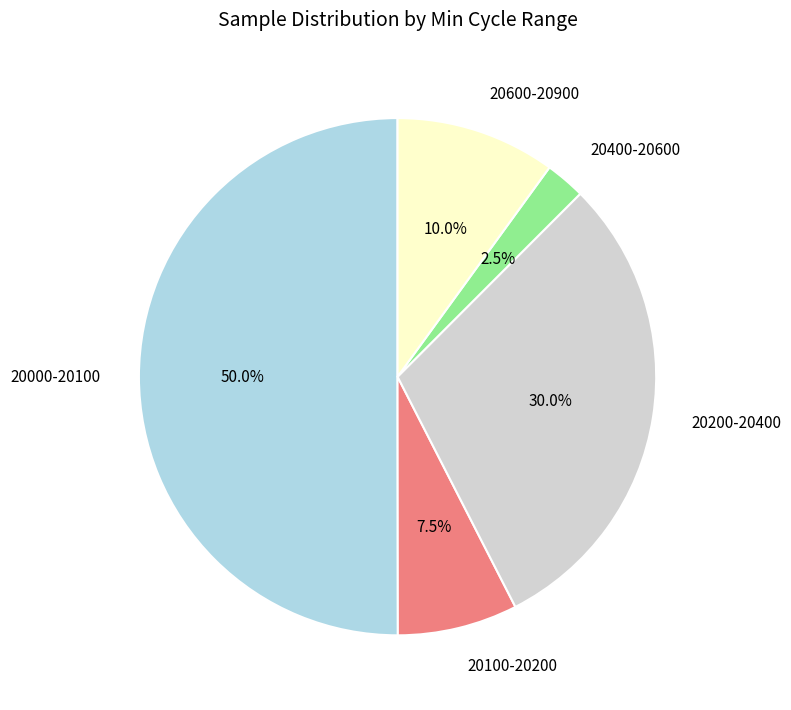

Which slice is the largest?

20000-20100